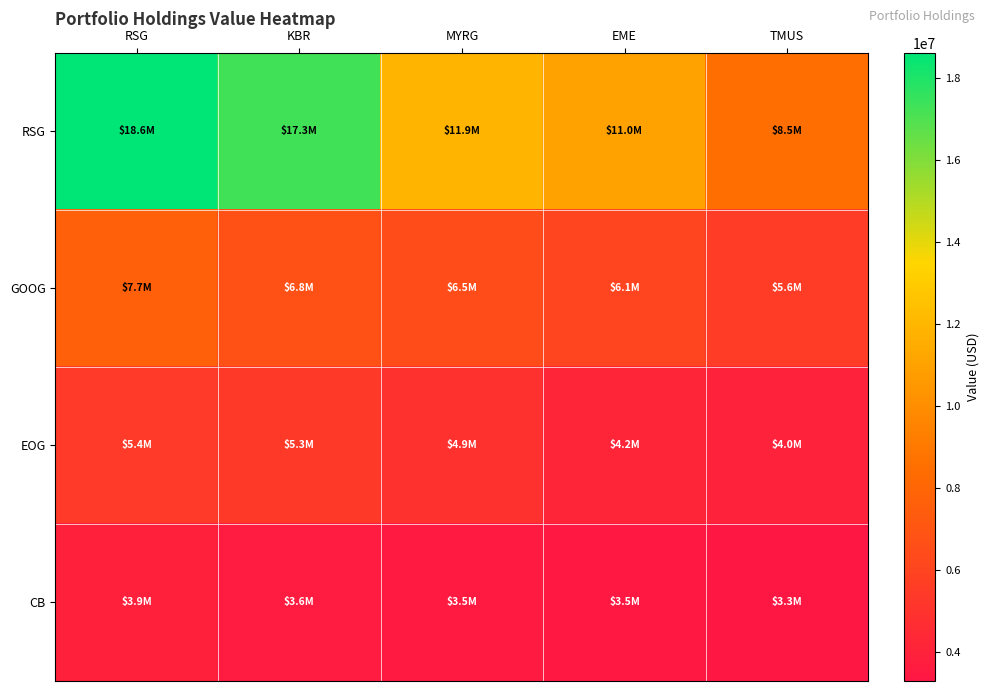

Between RSG and EME, which is larger?

RSG